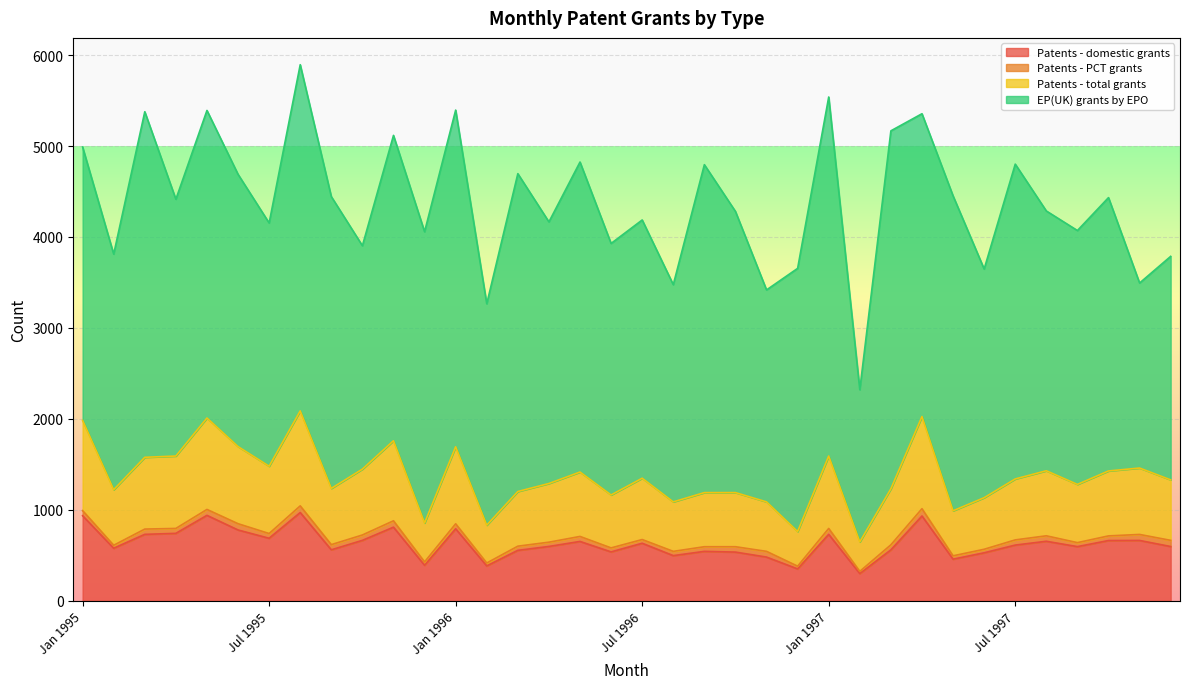

Where is Patents - domestic grants nearest to the value 635?

Jul 1996